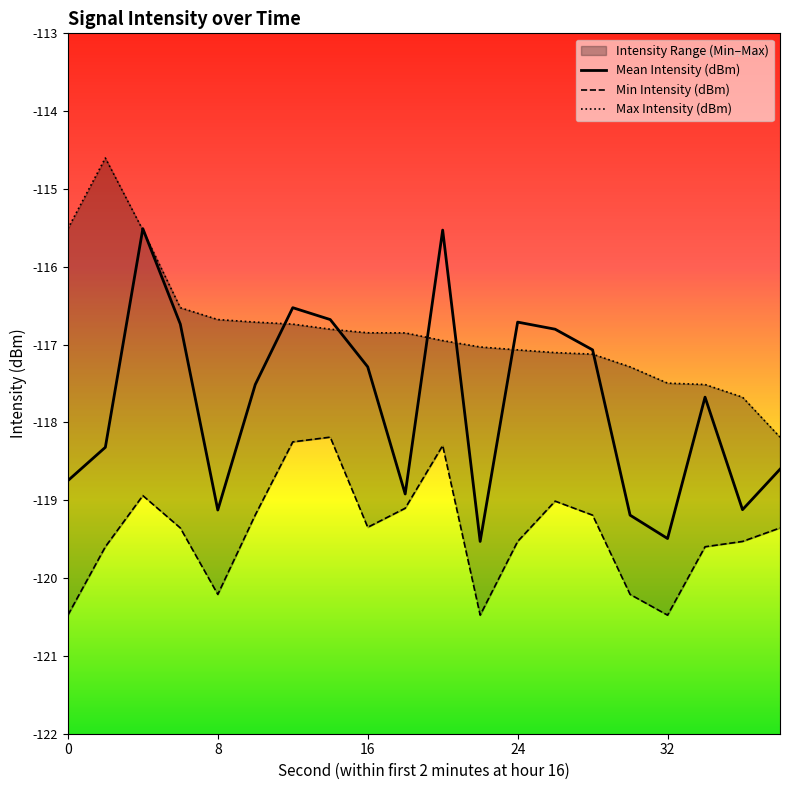

Reading left to right, extract all data points from this chart.

Mean Intensity (dBm): -118.7	-118.3	-115.5	-116.7	-119.1	-117.5	-116.5	-116.7	-117.3	-118.9	-115.5	-119.5	-116.7	-116.8	-117.1	-119.2	-119.5	-117.7	-119.1	-118.6
Min Intensity (dBm): -120.5	-119.6	-118.9	-119.4	-120.2	-119.2	-118.3	-118.2	-119.3	-119.1	-118.3	-120.5	-119.5	-119.0	-119.2	-120.2	-120.5	-119.6	-119.5	-119.4
Max Intensity (dBm): -115.5	-114.6	-115.5	-116.5	-116.7	-116.7	-116.7	-116.8	-116.8	-116.8	-116.9	-117.0	-117.1	-117.1	-117.1	-117.3	-117.5	-117.5	-117.7	-118.2